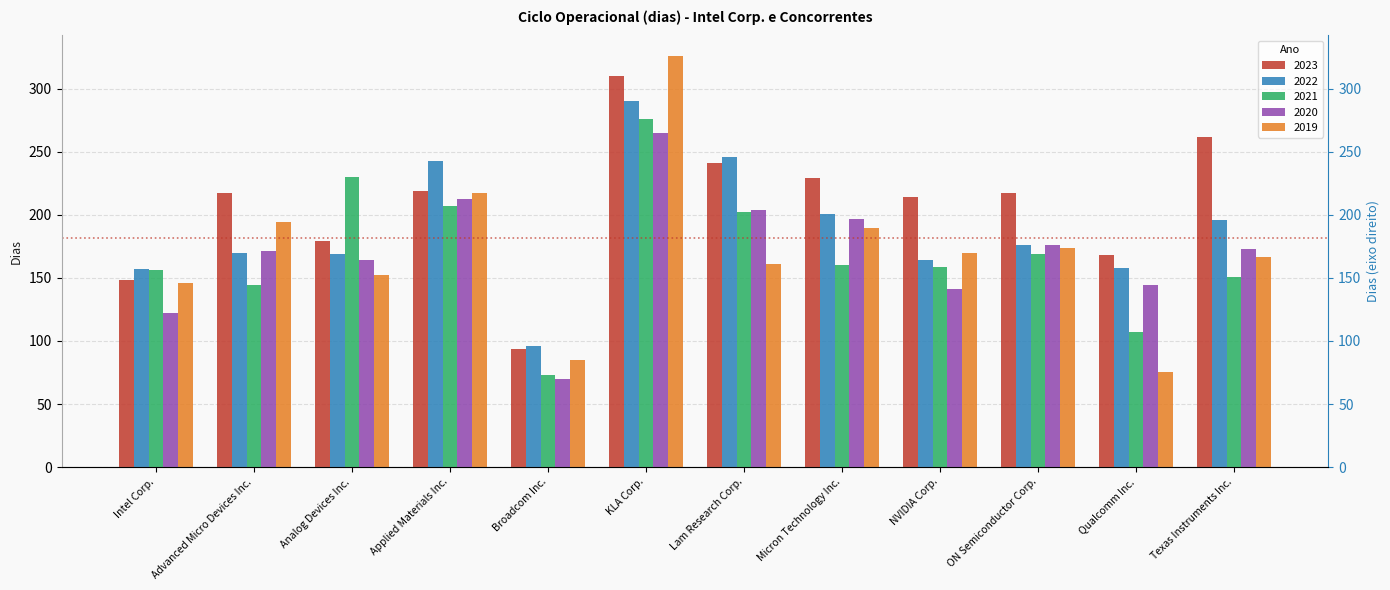

Reading right to left, extract all data points from this chart.

2023: 262	168	217	214	229	241	310	94	219	179	217	148
2022: 196	158	176	164	201	246	290	96	243	169	170	157
2021: 151	107	169	159	160	202	276	73	207	230	144	156
2020: 173	144	176	141	197	204	265	70	213	164	171	122
2019: 167	75	174	170	190	161	326	85	217	152	194	146